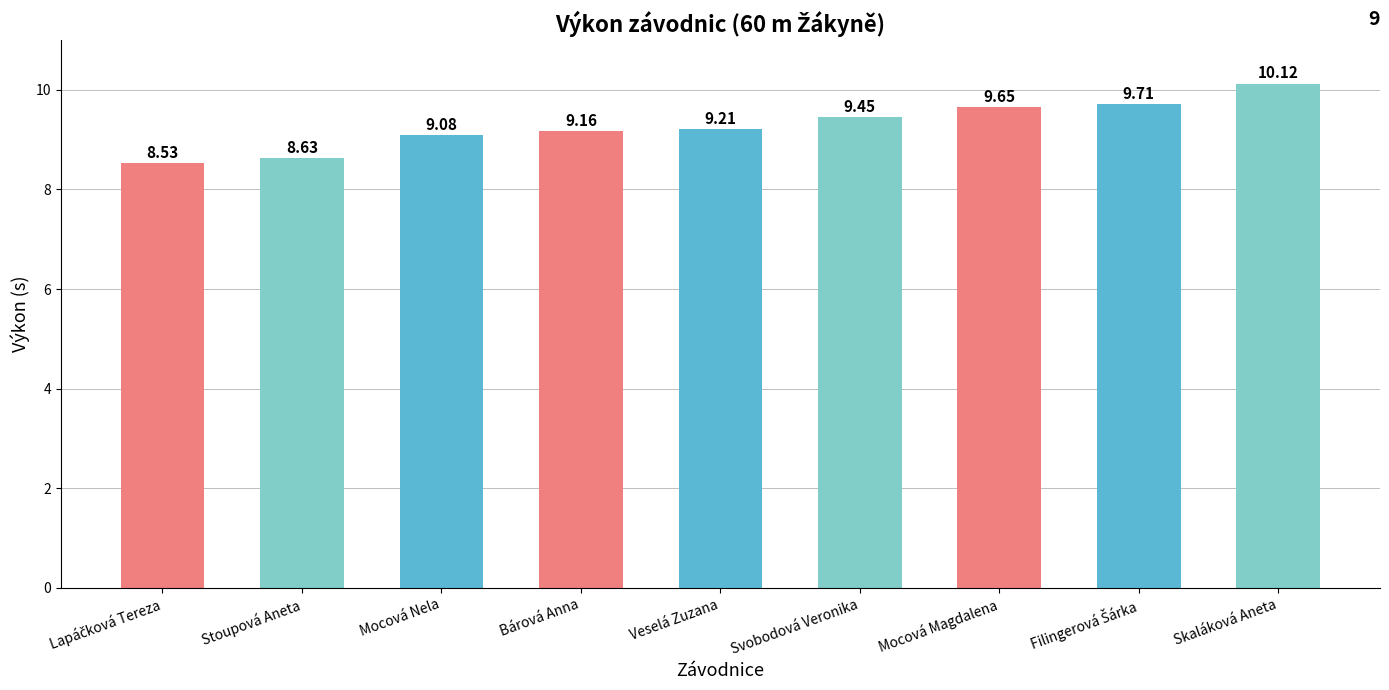

How many data points are above 9?

7